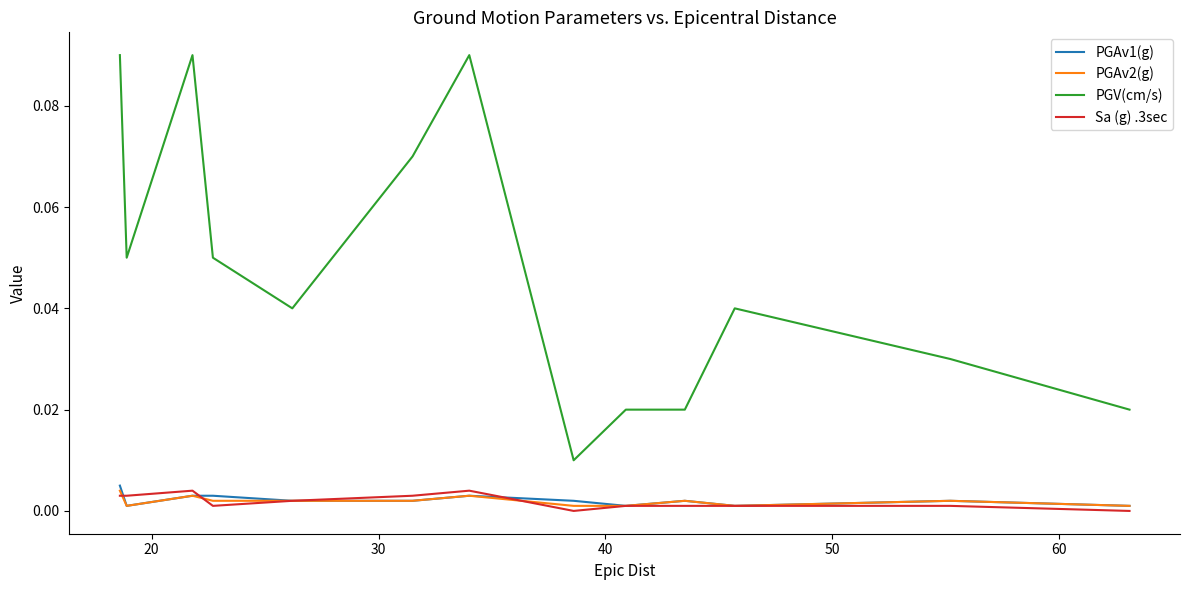

At how many categories does at least one series exceed 0?

13